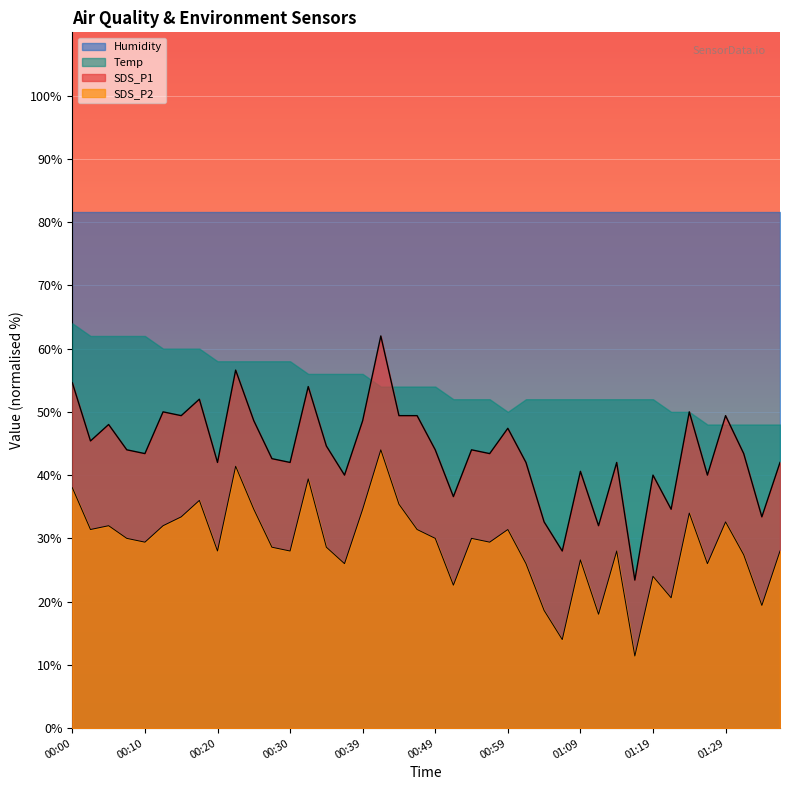

What are all the series names shown in the legend?

Humidity, Temp, SDS_P1, SDS_P2